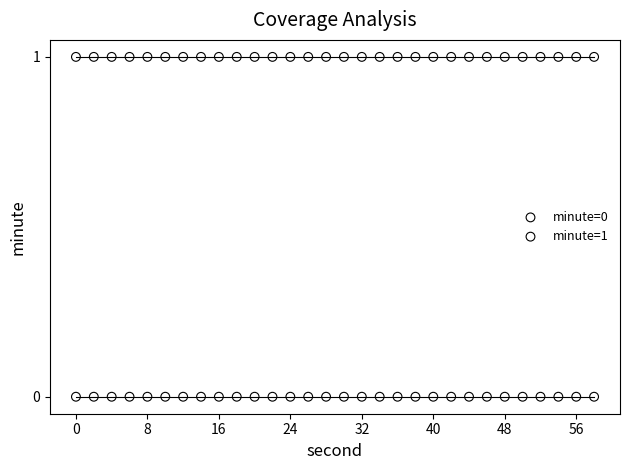

Which series reaches the maximum Y coordinate?

minute=1